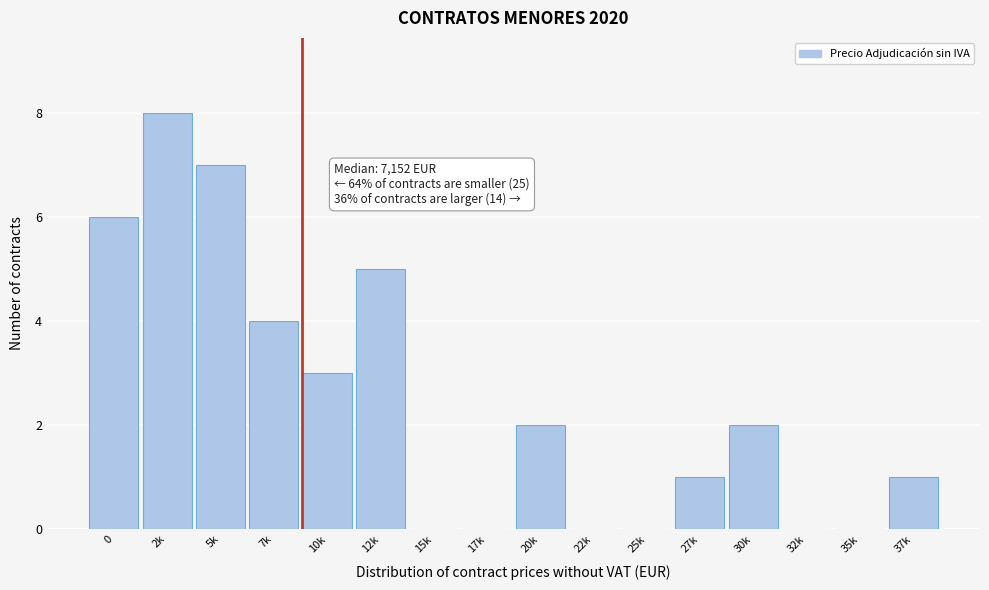

Reading right to left, transcribe all the data shown in this chart.

37k=1	35k=0	32k=0	30k=2	27k=1	25k=0	22k=0	20k=2	17k=0	15k=0	12k=5	10k=3	7k=4	5k=7	2k=8	0=6